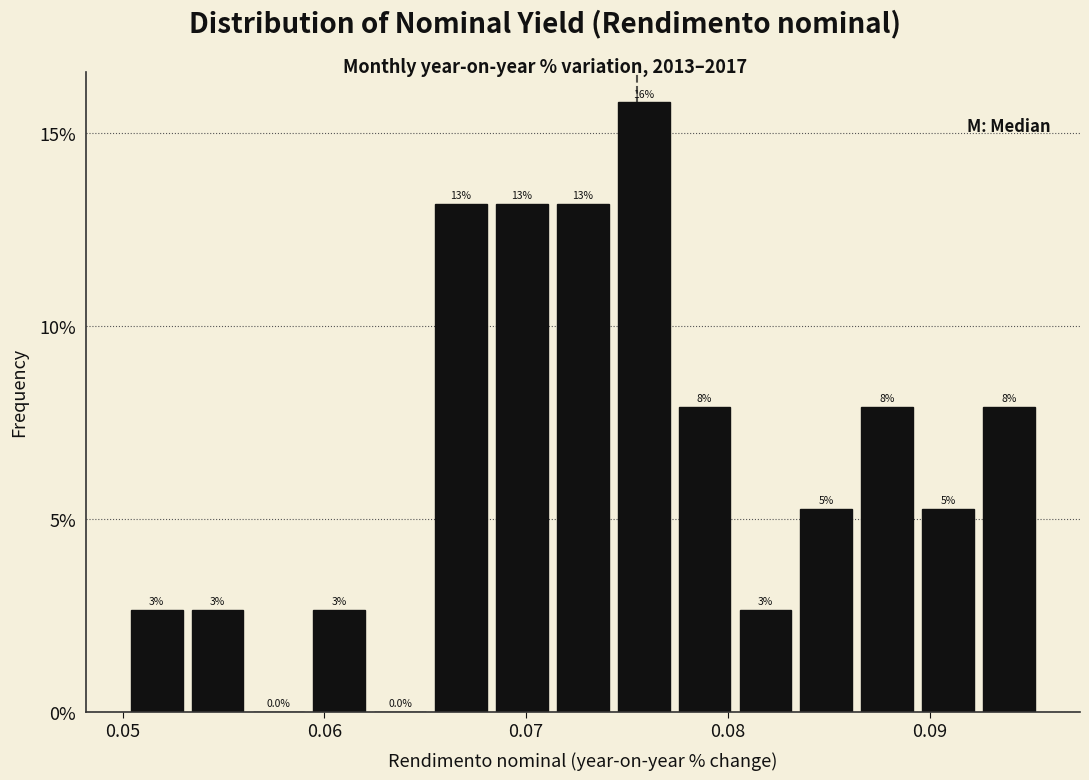

Read against the x-axis, roughly where is the centre of the tallest bar?

0.076